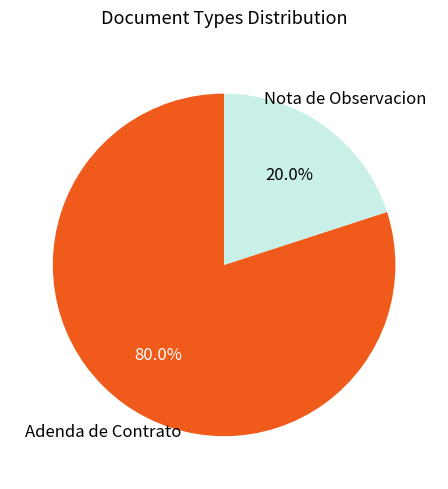

What is the largest slice in the pie chart?

Adenda de Contrato